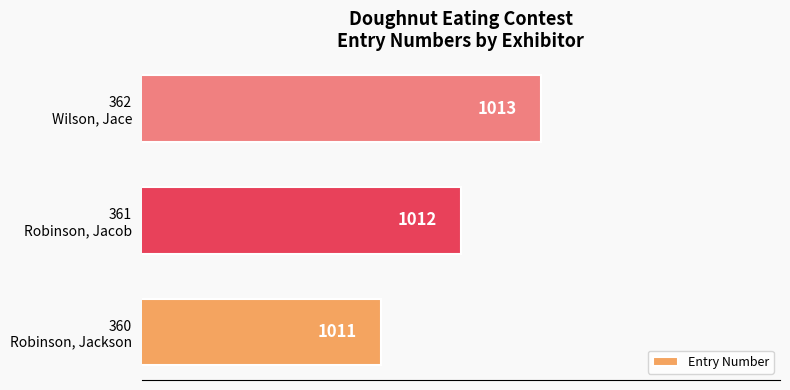

What is the smallest value displayed?

1011